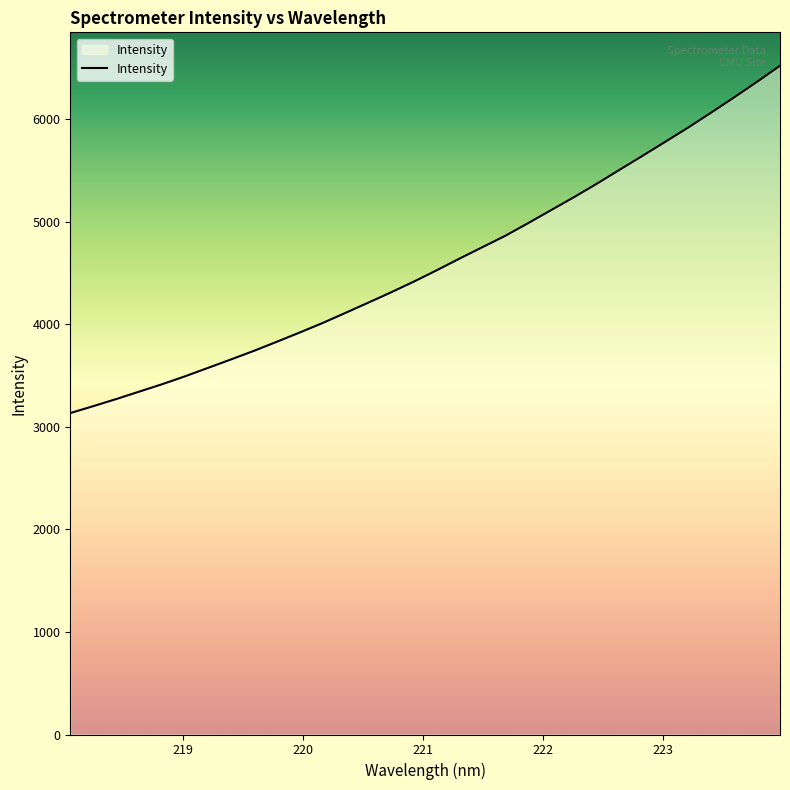

What is the maximum value shown in the chart?

6518.0